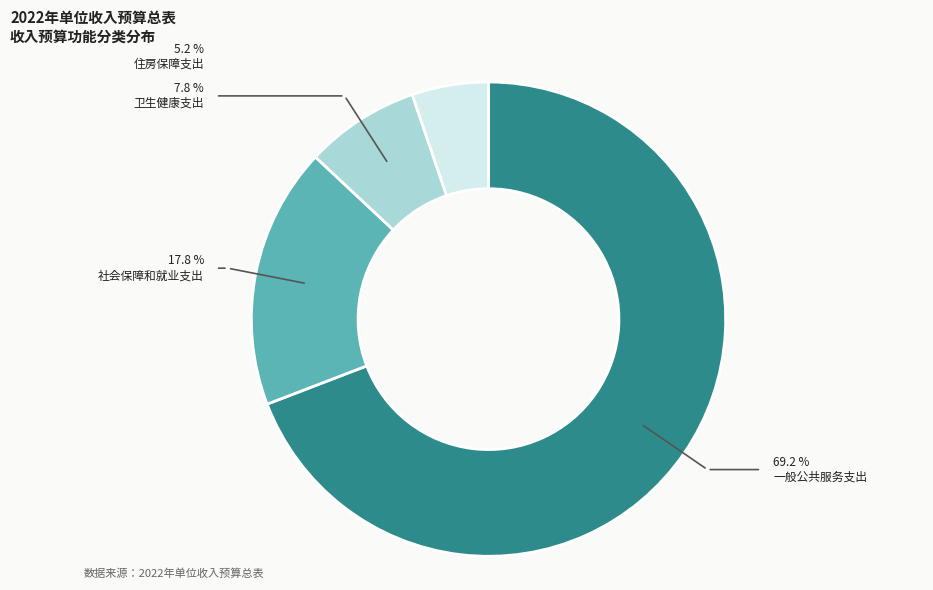

Is there a majority slice in this chart?

Yes